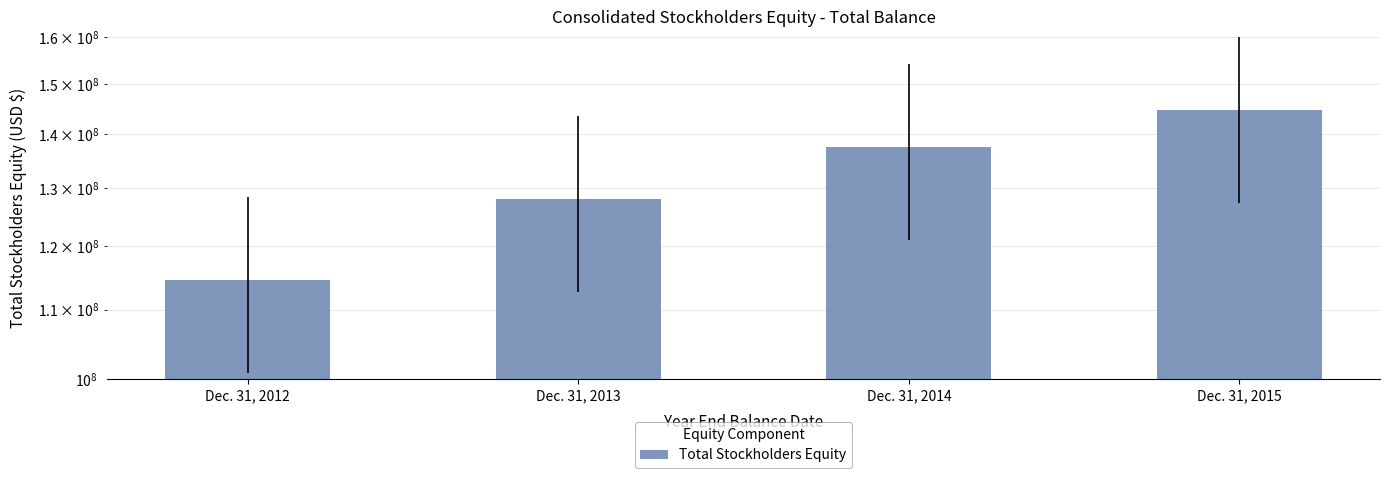

Rank the categories by value from highest to lowest.

Dec. 31, 2015, Dec. 31, 2014, Dec. 31, 2013, Dec. 31, 2012